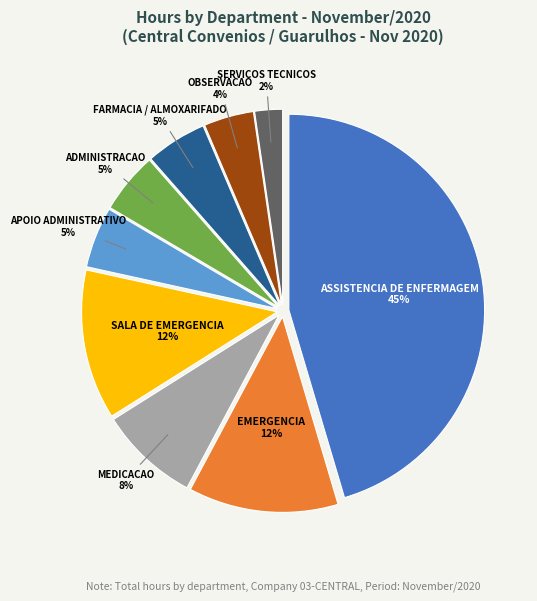

To the nearest percent, what is the difference between the APOIO ADMINISTRATIVO and SALA DE EMERGENCIA slice percentages?

7%